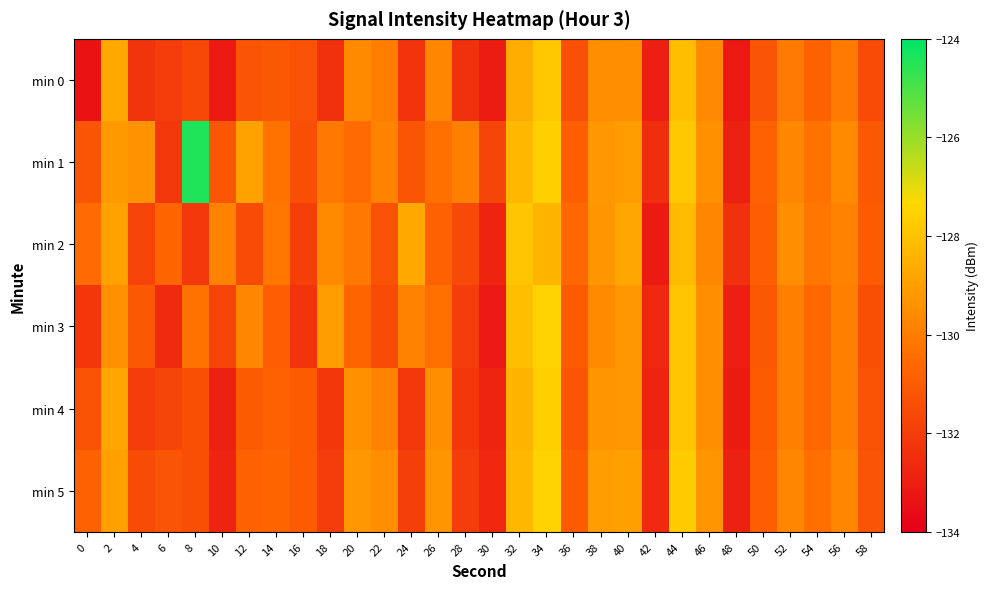

Reading left to right, extract all data points from this chart.

min 0: 0=-133.4	2=-128.7	4=-132.3	6=-132.0	8=-131.6	10=-133.1	12=-131.2	14=-131.1	16=-131.3	18=-132.4	20=-129.6	22=-130.0	24=-132.3	26=-129.7	28=-132.4	30=-133.1	32=-128.6	34=-127.8	36=-131.4	38=-129.5	40=-129.5	42=-133.0	44=-128.1	46=-129.7	48=-133.2	50=-131.2	52=-130.1	54=-130.8	56=-130.1	58=-131.5
min 1: 0=-131.2	2=-129.2	4=-129.4	6=-132.1	8=-124.4	10=-131.2	12=-128.9	14=-130.3	16=-131.4	18=-130.1	20=-130.5	22=-129.8	24=-131.2	26=-130.4	28=-129.9	30=-131.7	32=-128.3	34=-127.6	36=-130.9	38=-129.2	40=-129.1	42=-132.5	44=-127.8	46=-129.4	48=-132.9	50=-130.8	52=-129.7	54=-130.3	56=-129.6	58=-131.1
min 2: 0=-130.5	2=-128.9	4=-131.8	6=-130.7	8=-132.1	10=-129.8	12=-131.5	14=-130.2	16=-131.9	18=-129.6	20=-130.1	22=-131.3	24=-128.7	26=-130.8	28=-131.6	30=-132.8	32=-127.9	34=-128.4	36=-130.6	38=-129.3	40=-128.8	42=-133.1	44=-128.2	46=-129.7	48=-132.4	50=-130.9	52=-129.5	54=-130.2	56=-129.8	58=-131.0
min 3: 0=-132.2	2=-129.4	4=-131.1	6=-132.6	8=-130.3	10=-131.8	12=-129.7	14=-130.9	16=-132.3	18=-129.1	20=-130.7	22=-131.5	24=-129.8	26=-130.4	28=-132.0	30=-133.2	32=-128.1	34=-127.5	36=-131.0	38=-129.6	40=-129.2	42=-132.7	44=-127.9	46=-129.5	48=-133.0	50=-131.1	52=-129.9	54=-130.6	56=-129.9	58=-131.4
min 4: 0=-131.3	2=-128.8	4=-132.0	6=-131.7	8=-131.4	10=-132.9	12=-131.0	14=-130.8	16=-131.0	18=-132.2	20=-129.4	22=-129.8	24=-132.1	26=-129.5	28=-132.2	30=-132.8	32=-128.4	34=-127.6	36=-131.2	38=-129.3	40=-129.2	42=-132.8	44=-127.9	46=-129.5	48=-133.1	50=-131.0	52=-129.9	54=-130.6	56=-129.9	58=-131.3
min 5: 0=-130.8	2=-129.0	4=-131.5	6=-131.2	8=-131.4	10=-132.8	12=-130.8	14=-130.7	16=-131.0	18=-132.0	20=-129.2	22=-129.5	24=-131.9	26=-129.3	28=-132.0	30=-132.7	32=-128.3	34=-127.5	36=-131.0	38=-129.1	40=-129.0	42=-132.6	44=-127.7	46=-129.3	48=-132.9	50=-130.9	52=-129.7	54=-130.4	56=-129.7	58=-131.2